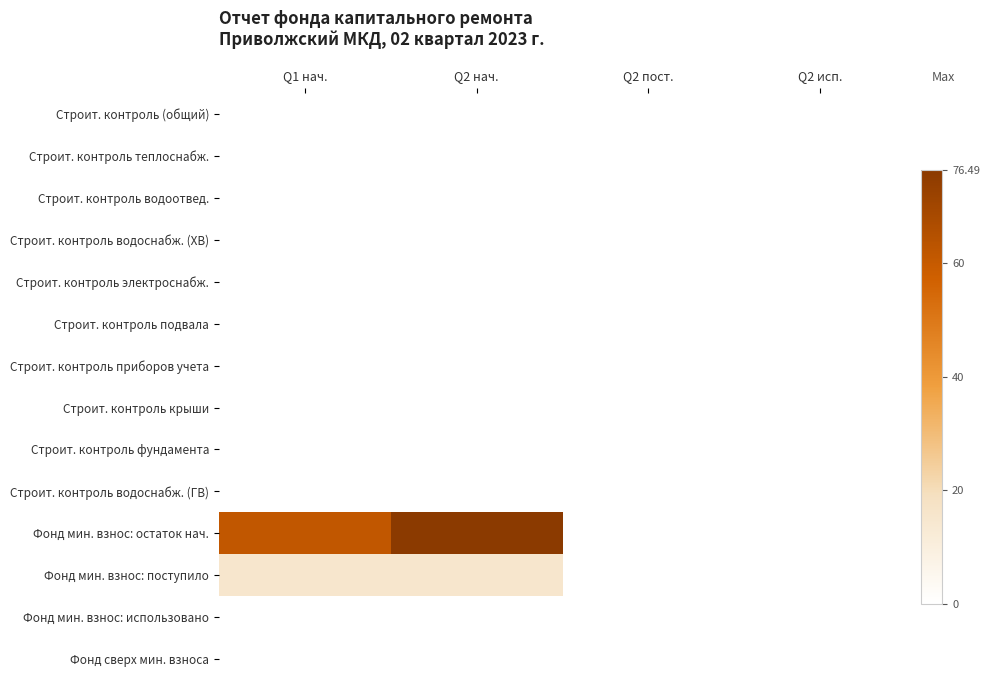

Reading left to right, transcribe all the data shown in this chart.

Строит. контроль (общий): Q1 нач.=0.0	Q2 нач.=0.0	Q2 пост.=0.0	Q2 исп.=0.0
Строит. контроль теплоснабж.: Q1 нач.=0.0	Q2 нач.=0.0	Q2 пост.=0.0	Q2 исп.=0.0
Строит. контроль водоотвед.: Q1 нач.=0.0	Q2 нач.=0.0	Q2 пост.=0.0	Q2 исп.=0.0
Строит. контроль водоснабж. (ХВ): Q1 нач.=0.0	Q2 нач.=0.0	Q2 пост.=0.0	Q2 исп.=0.0
Строит. контроль электроснабж.: Q1 нач.=0.0	Q2 нач.=0.0	Q2 пост.=0.0	Q2 исп.=0.0
Строит. контроль подвала: Q1 нач.=0.0	Q2 нач.=0.0	Q2 пост.=0.0	Q2 исп.=0.0
Строит. контроль приборов учета: Q1 нач.=0.0	Q2 нач.=0.0	Q2 пост.=0.0	Q2 исп.=0.0
Строит. контроль крыши: Q1 нач.=0.0	Q2 нач.=0.0	Q2 пост.=0.0	Q2 исп.=0.0
Строит. контроль фундамента: Q1 нач.=0.0	Q2 нач.=0.0	Q2 пост.=0.0	Q2 исп.=0.0
Строит. контроль водоснабж. (ГВ): Q1 нач.=0.0	Q2 нач.=0.0	Q2 пост.=0.0	Q2 исп.=0.0
Фонд мин. взнос: остаток нач.: Q1 нач.=61.5	Q2 нач.=76.5	Q2 пост.=0.0	Q2 исп.=0.0
Фонд мин. взнос: поступило: Q1 нач.=15.0	Q2 нач.=15.0	Q2 пост.=0.0	Q2 исп.=0.0
Фонд мин. взнос: использовано: Q1 нач.=0.0	Q2 нач.=0.0	Q2 пост.=0.0	Q2 исп.=0.0
Фонд сверх мин. взноса: Q1 нач.=0.0	Q2 нач.=0.0	Q2 пост.=0.0	Q2 исп.=0.0